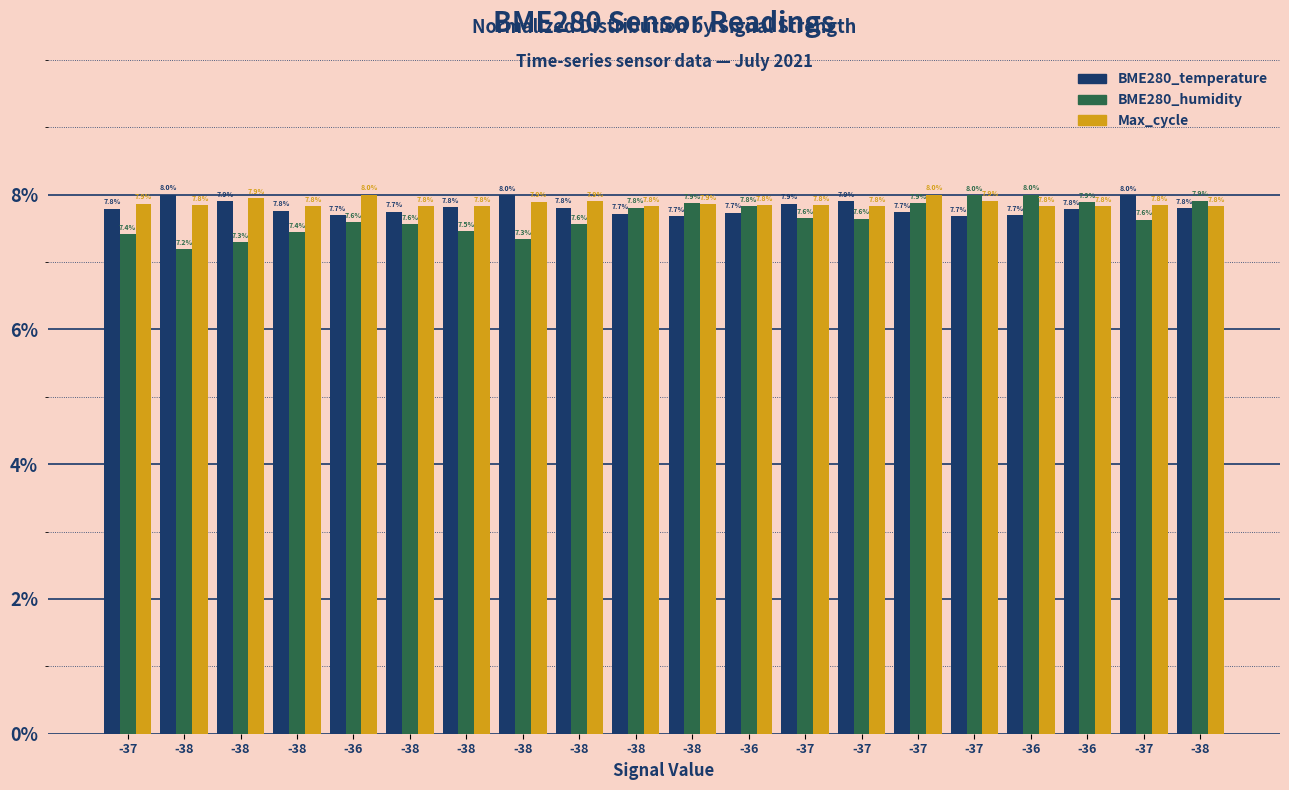

Read the BME280_humidity value at -37.

7.4